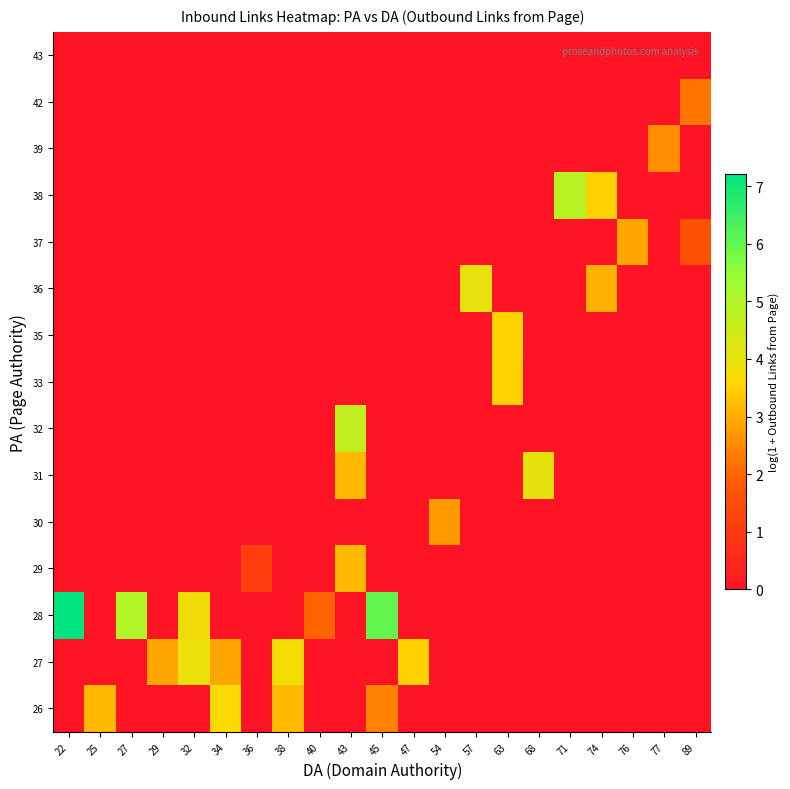

How many series are shown in this chart?

15